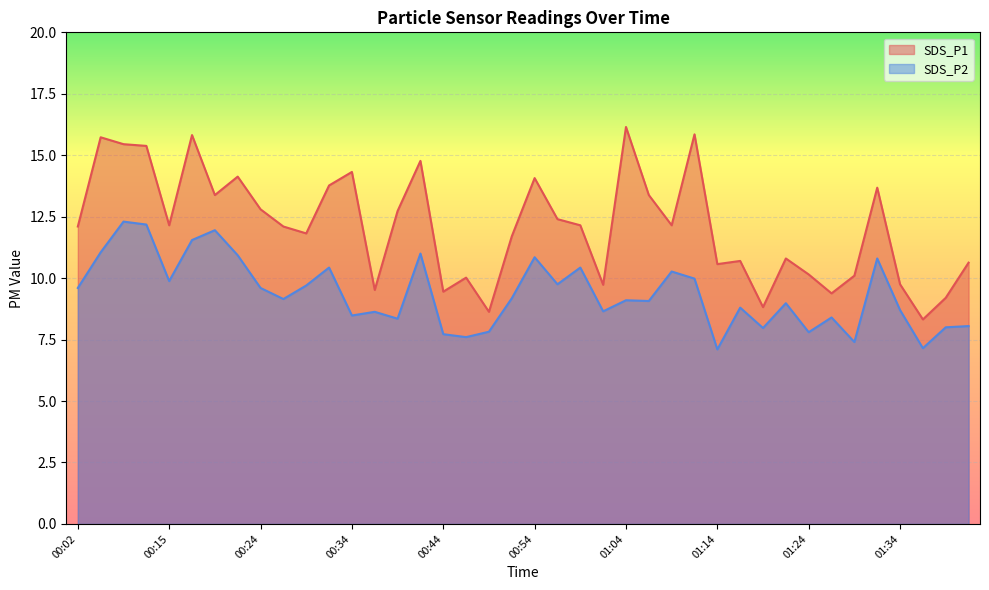

Rank the series by their maximum value, from highest to lowest.

SDS_P1, SDS_P2